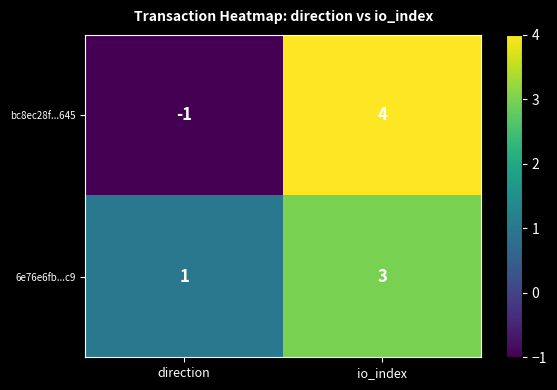

At which label is 6e76e6fb...c9 closest to 2?

direction